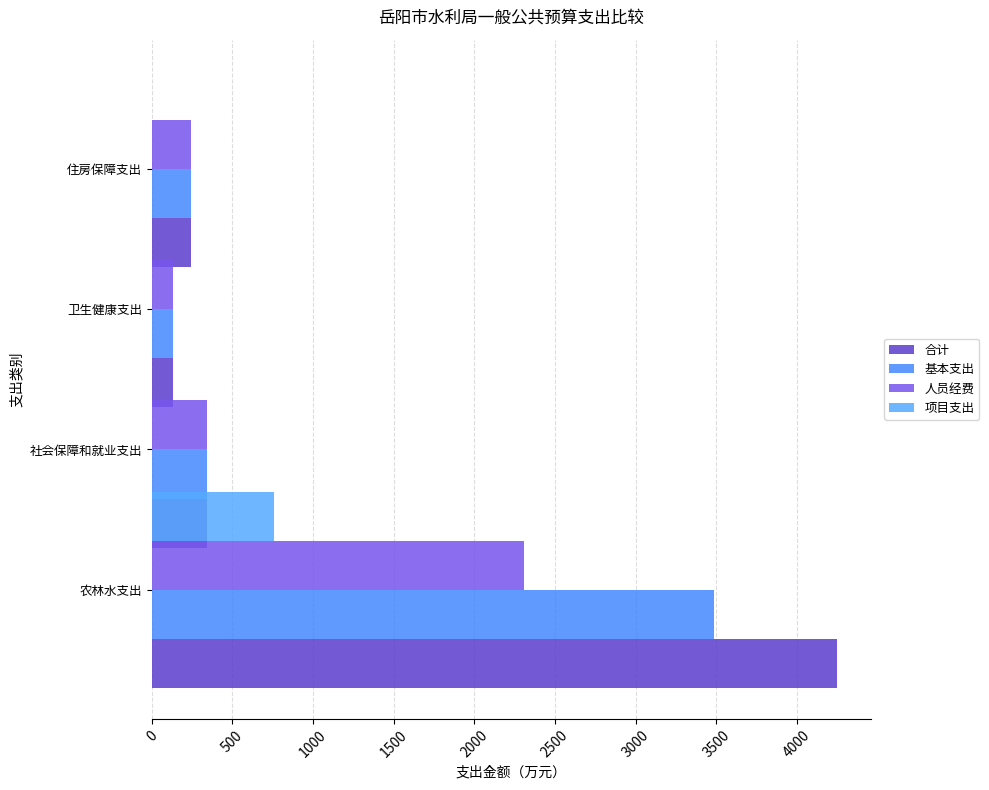

What is the spread (max minus min) of values at 1000?

128.7